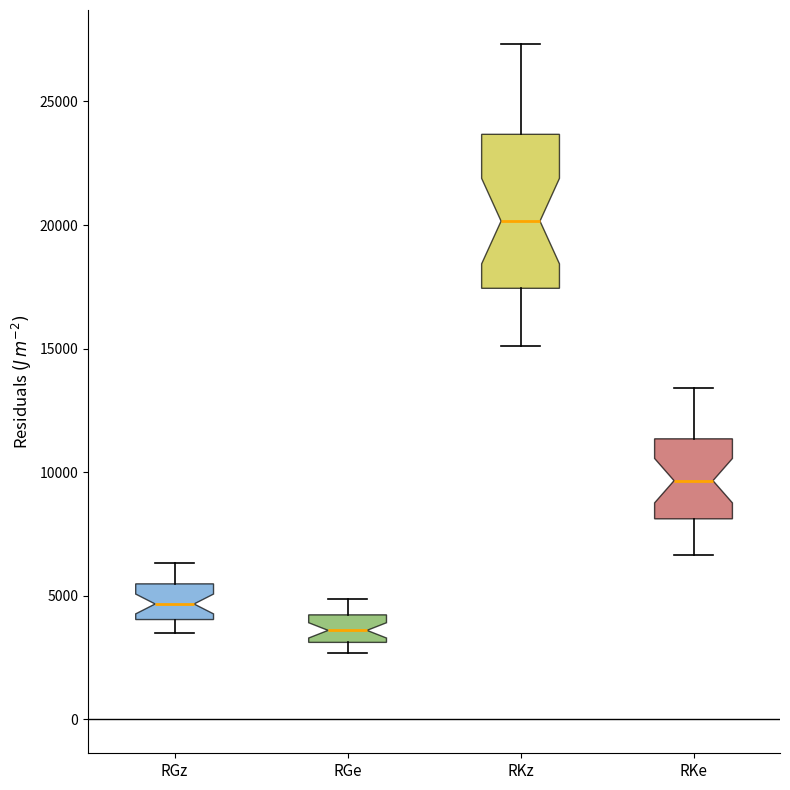

Reading left to right, transcribe this box plot: for each box, give where its median line is, the range the box spans, and where its two whiskers end, as read against the y-axis. The values are not printed on the chart, so give them approximately, as read against the axis.

RGz: median 4500, box 4000 to 5500, whiskers 3500 to 6500
RGe: median 3500, box 3000 to 4000, whiskers 2500 to 5000
RKz: median 20000, box 17500 to 23500, whiskers 15000 to 27500
RKe: median 9500, box 8000 to 11500, whiskers 6500 to 13500